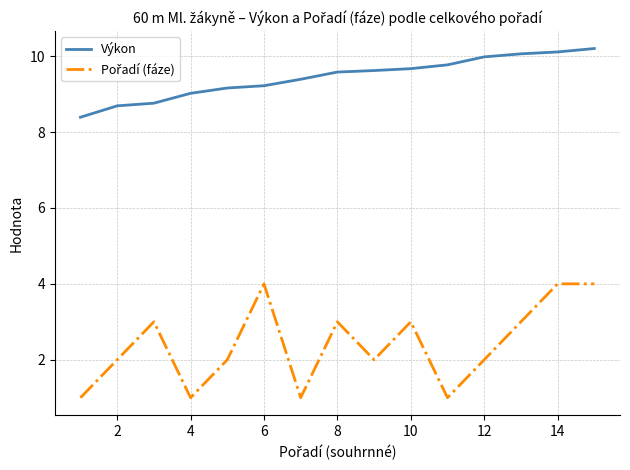

What is the smallest value displayed?

1.0